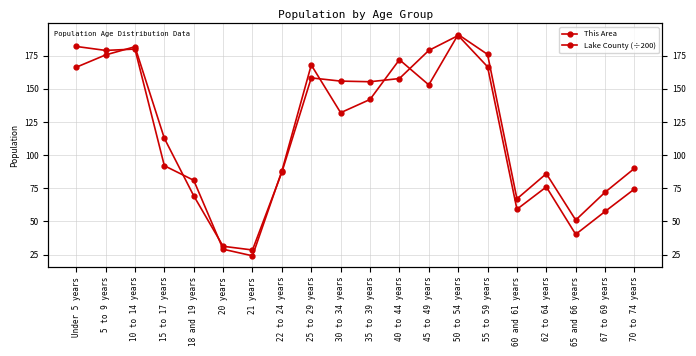

True or false: Lake County (÷200) and This Area cross at least once.

True